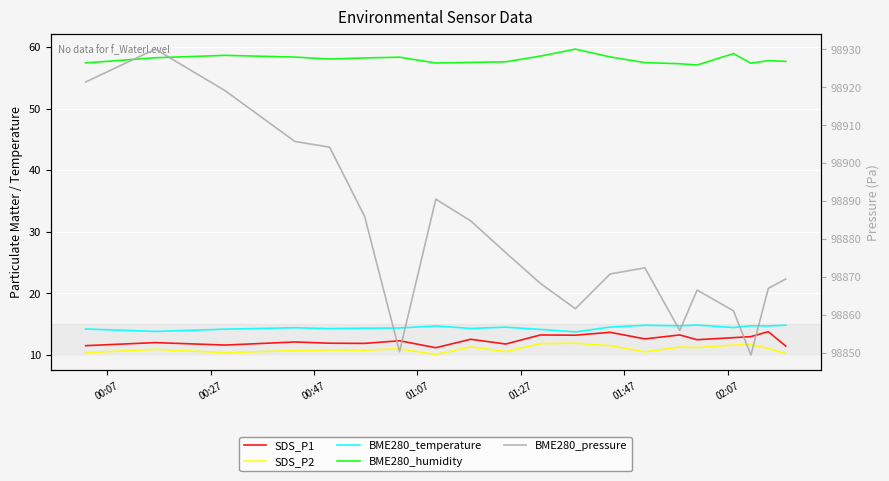

What are all the series names shown in the legend?

SDS_P1, SDS_P2, BME280_temperature, BME280_humidity, BME280_pressure